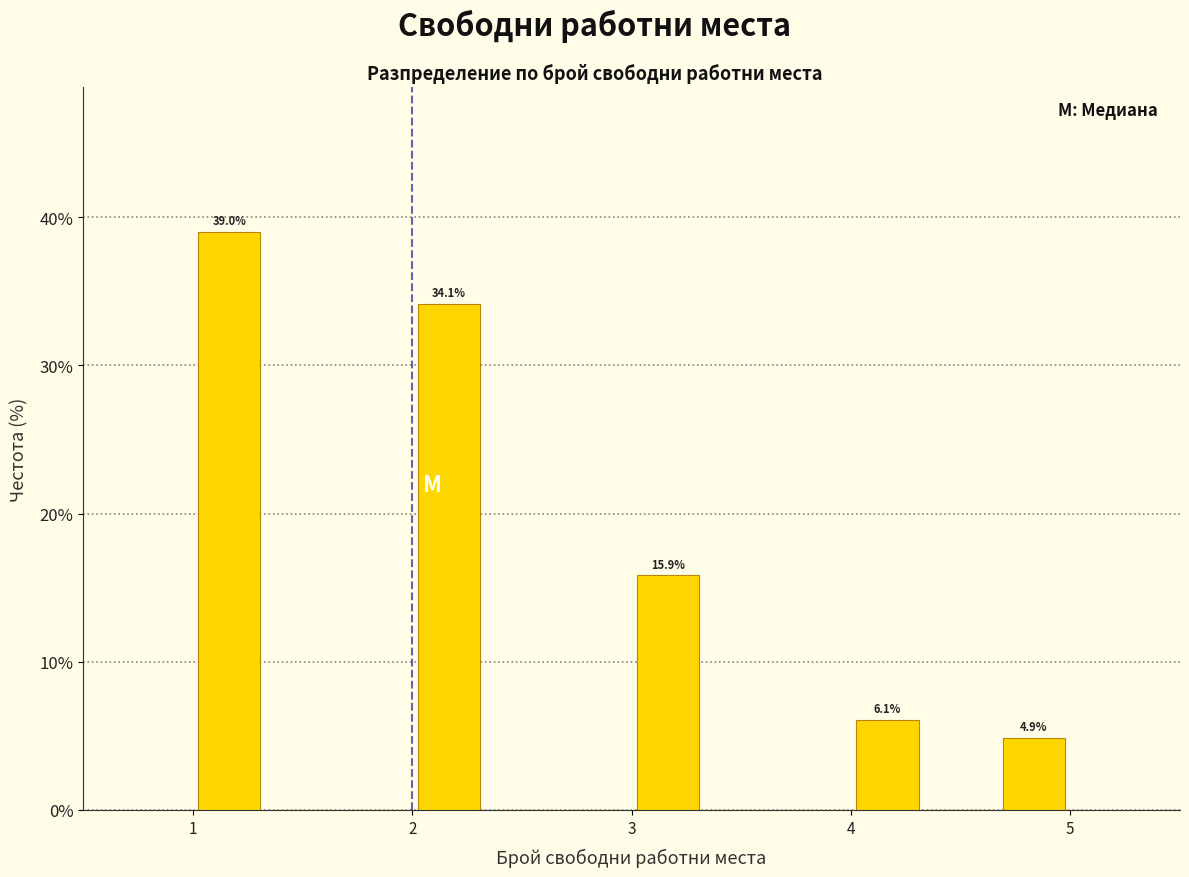

Read against the x-axis, roughly where is the centre of the tallest bar?

1.2